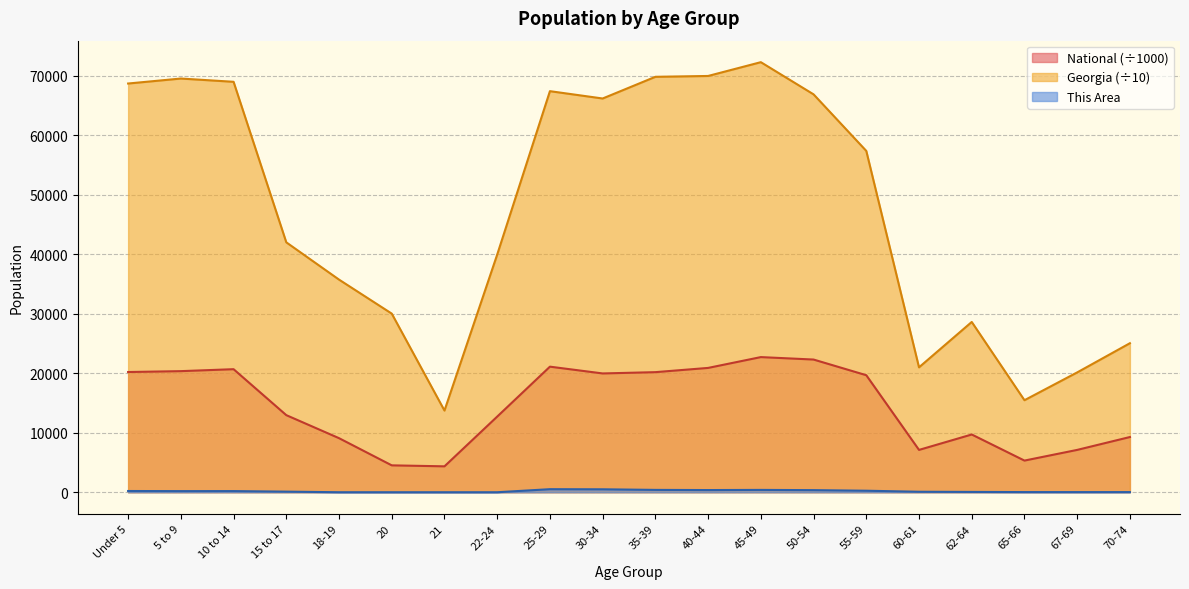

What is the sum of all National values?

290191.0